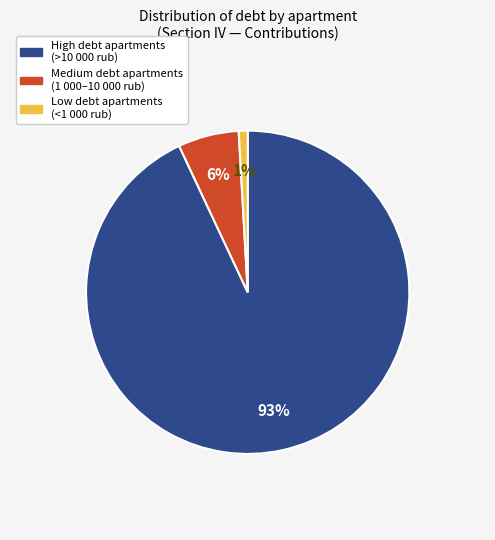

Is there a majority slice in this chart?

Yes